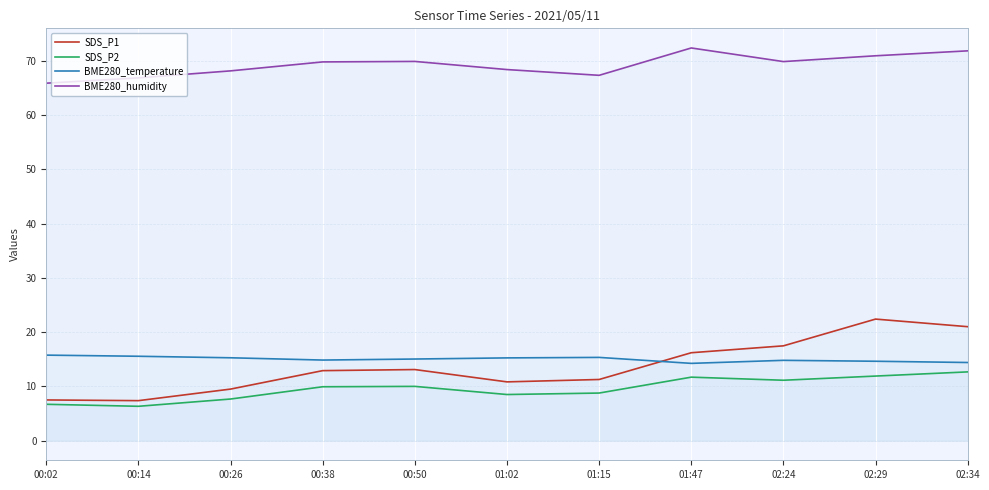

What is the spread (max minus min) of values at 02:34?

59.2